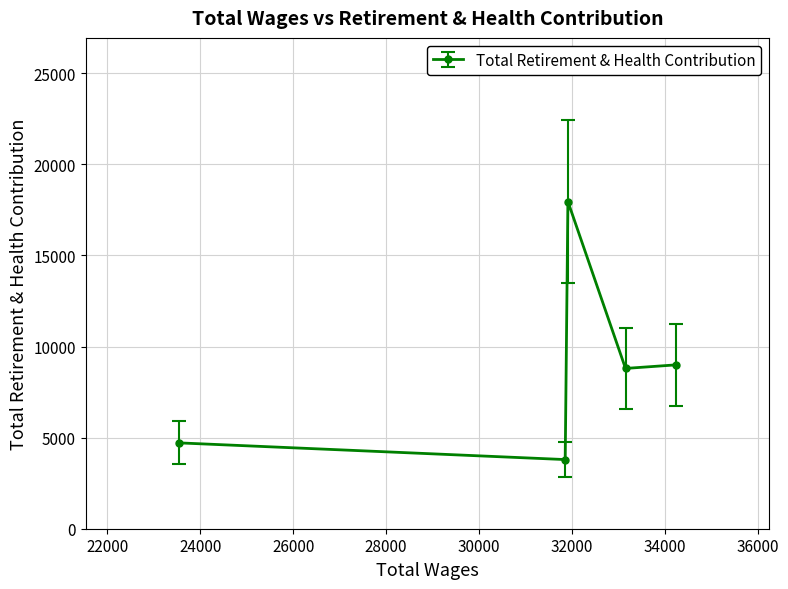

What is the ratio of the value at 31914.0 to the value at 33154.0?

2.0